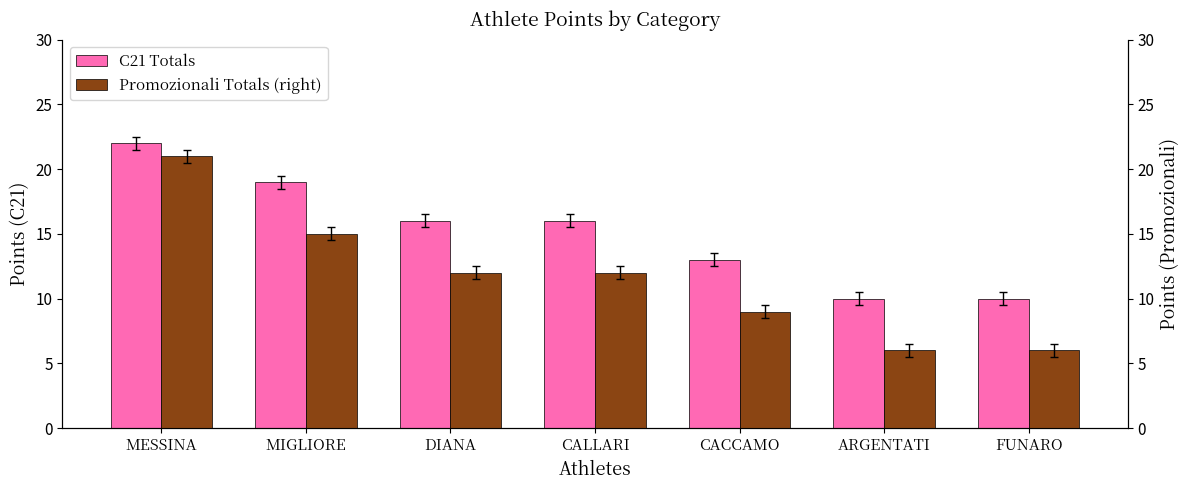

Which series has the largest total across all categories?

C21 Totals